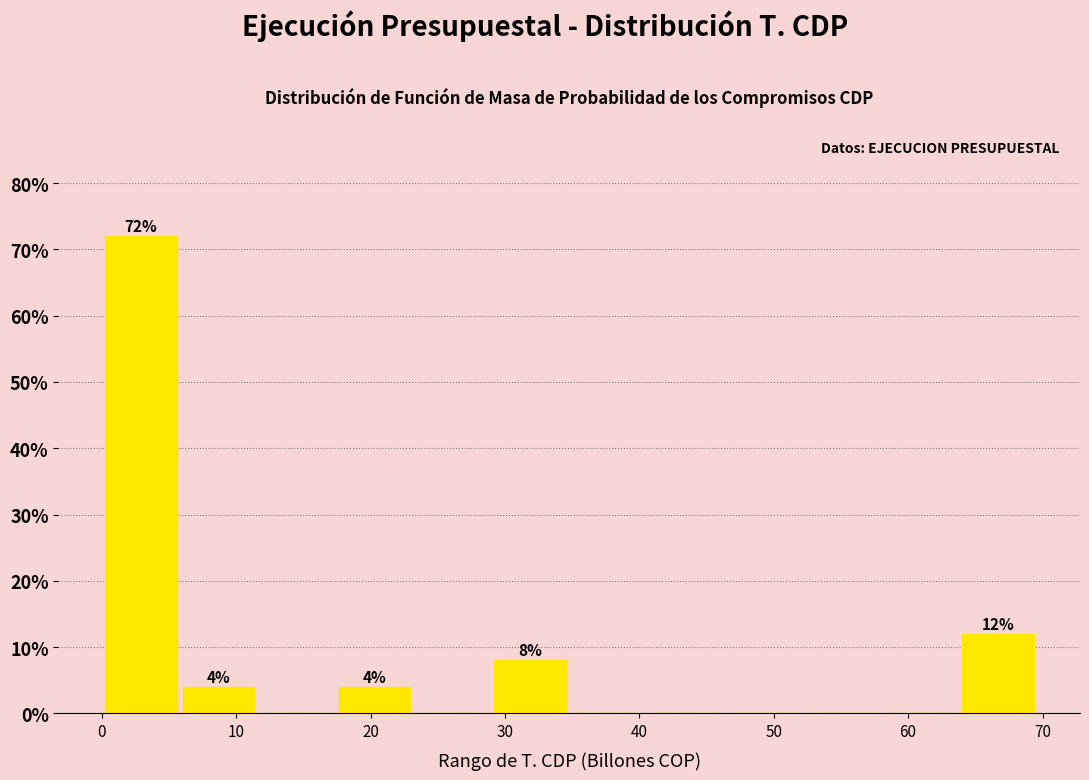

Over which range of the x-axis is the bar tallest?

0 to 6